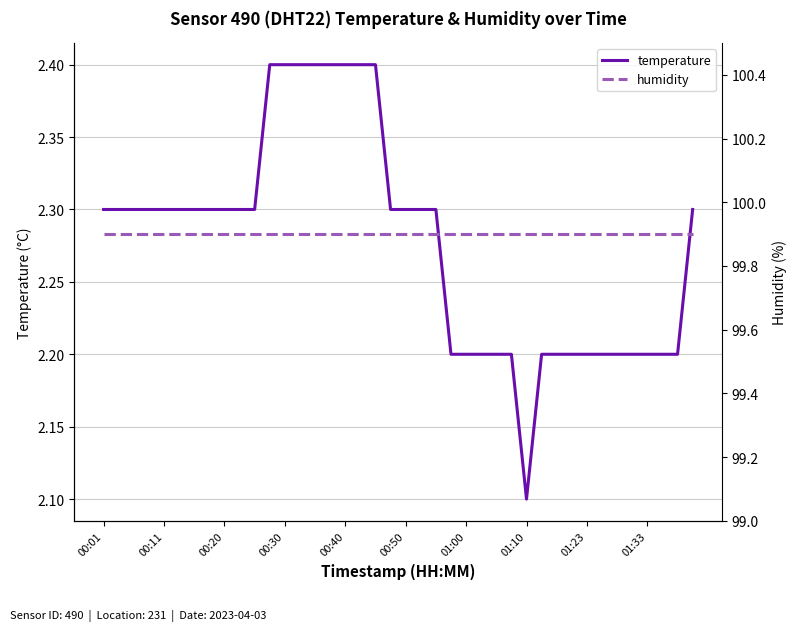

The temperature series shows 4.0 at 00:30. True or false?

False